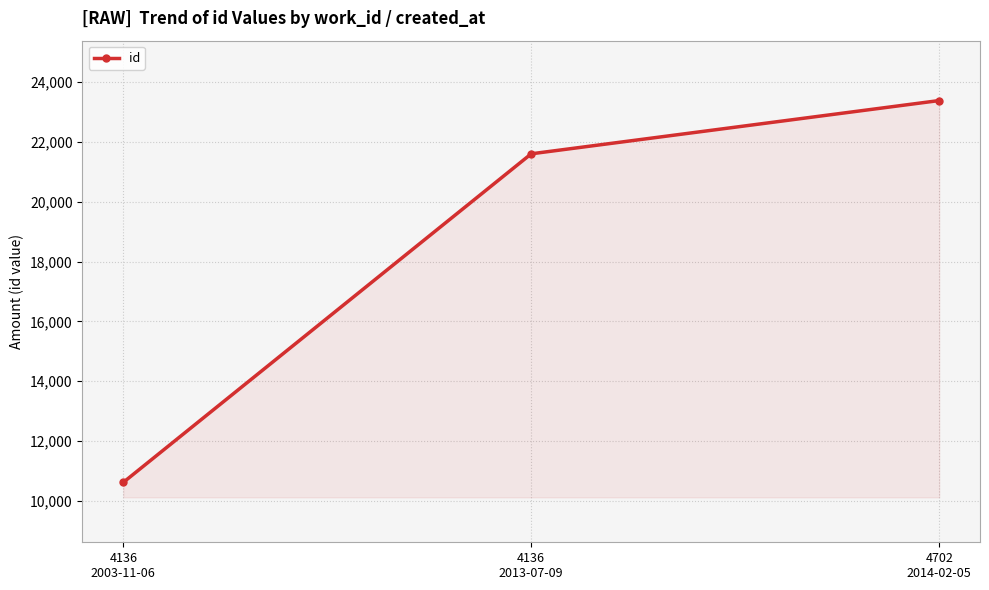

What is the change in value from 4136
2003-11-06 to 4136
2013-07-09?

+10975